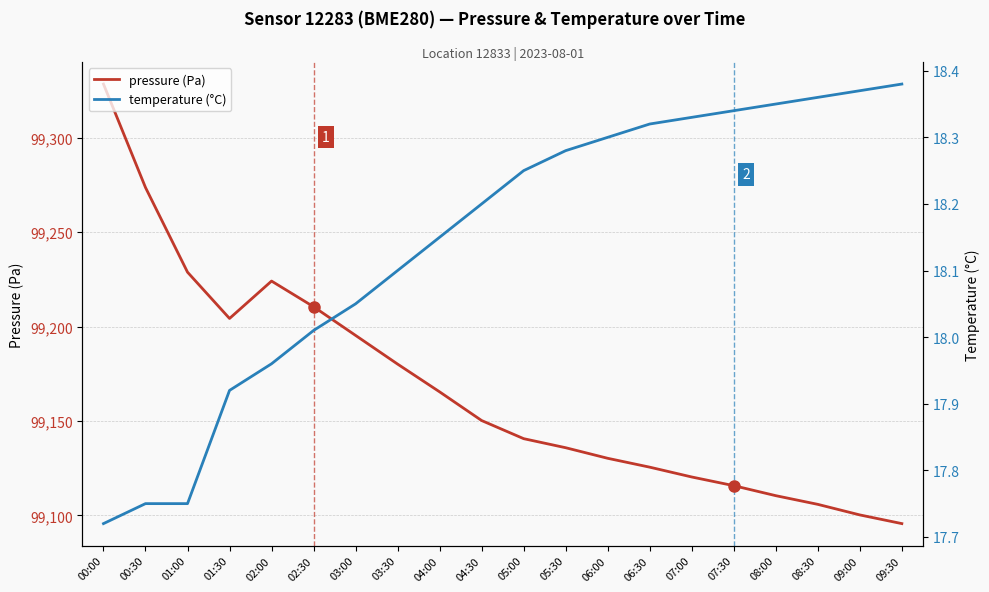

Where is temperature (°C) nearest to the value 18?

02:30